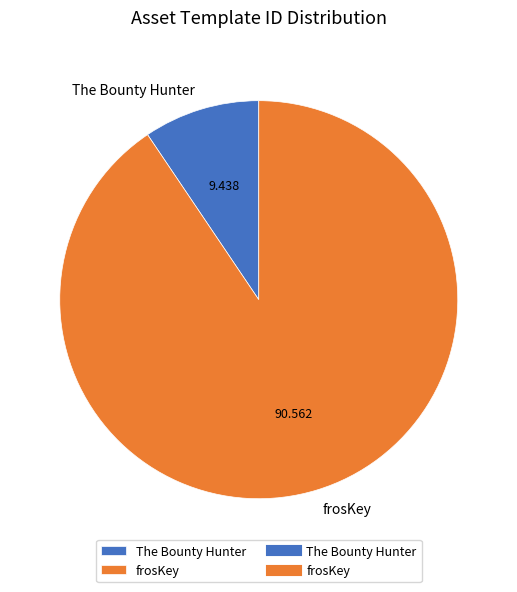

Rank the categories by value from lowest to highest.

The Bounty Hunter, frosKey